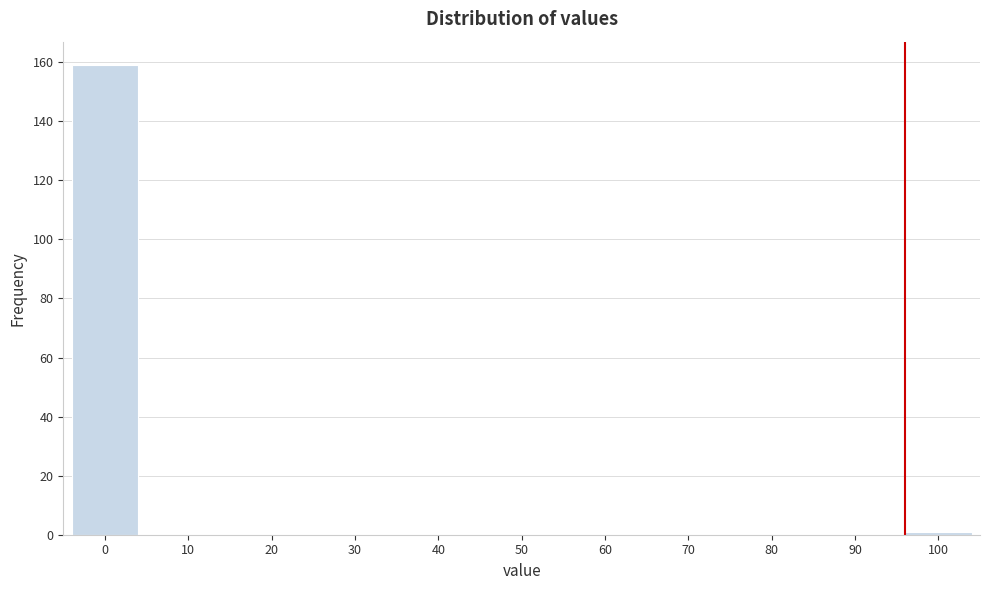

Reading right to left, what are all the values shown in this chart?

100=1	90=0	80=0	70=0	60=0	50=0	40=0	30=0	20=0	10=0	0=159